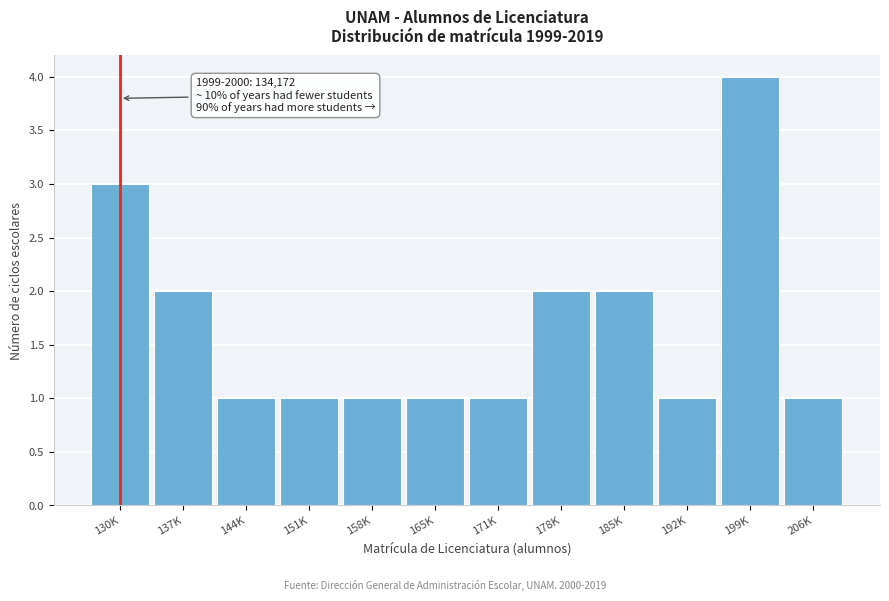

Reading left to right, transcribe all the data shown in this chart.

130K=3	137K=2	144K=1	151K=1	158K=1	165K=1	171K=1	178K=2	185K=2	192K=1	199K=4	206K=1